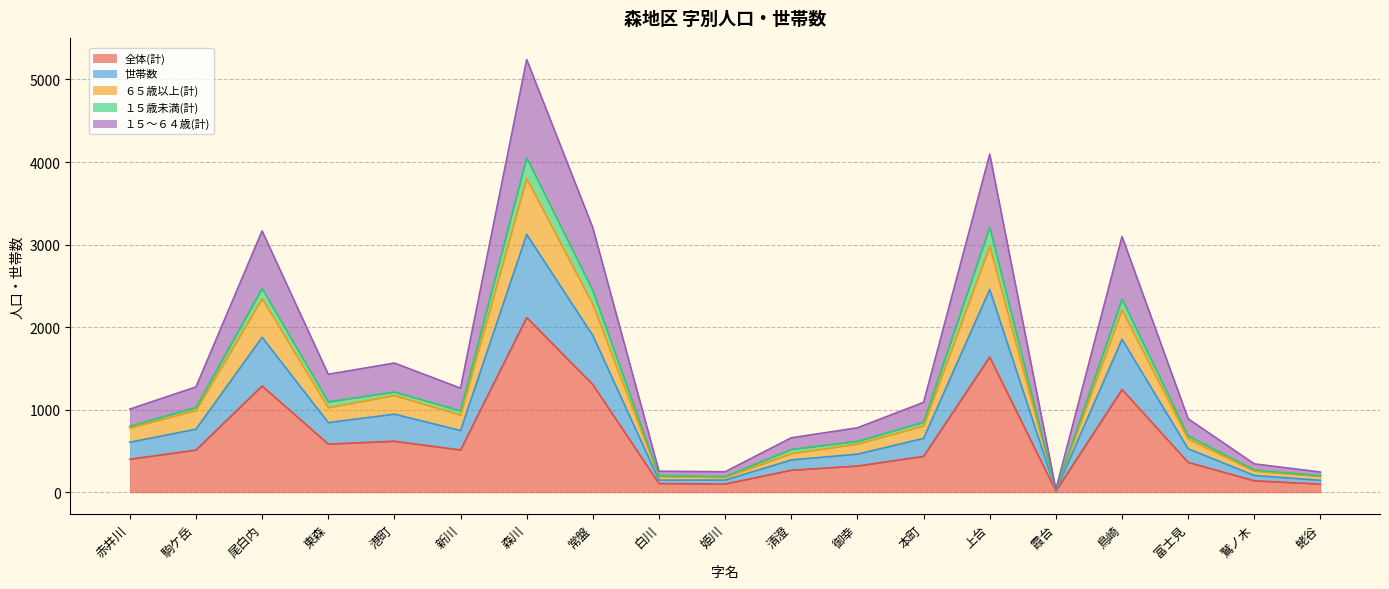

What is the highest value of the 全体(計) series?

2117